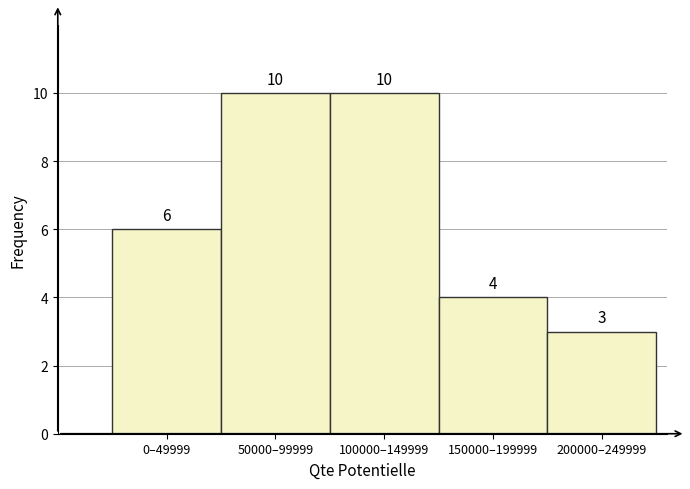

Reading left to right, list all the values displayed in this chart.

6	10	10	4	3